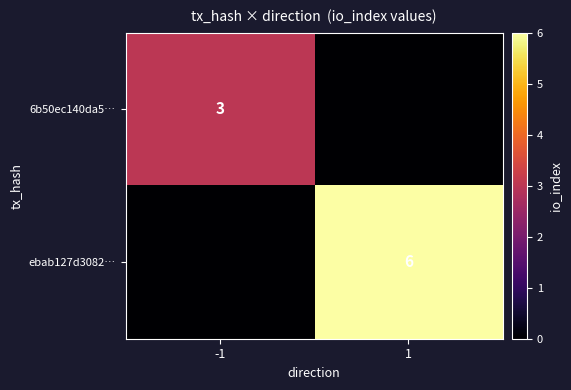

Is the value of 6b50ec140da5… at -1 greater than the value of ebab127d3082… at 1?

No